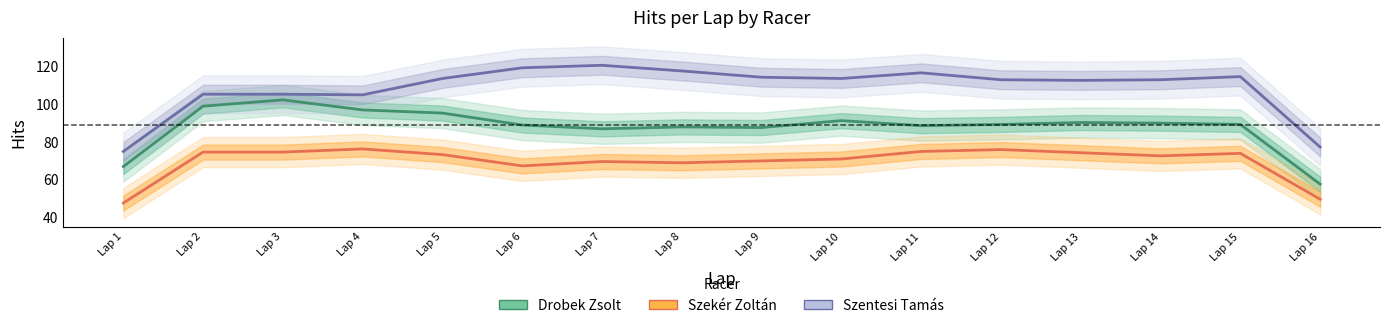

Where does the Szekér Zoltán series first go above 73?

Lap 2